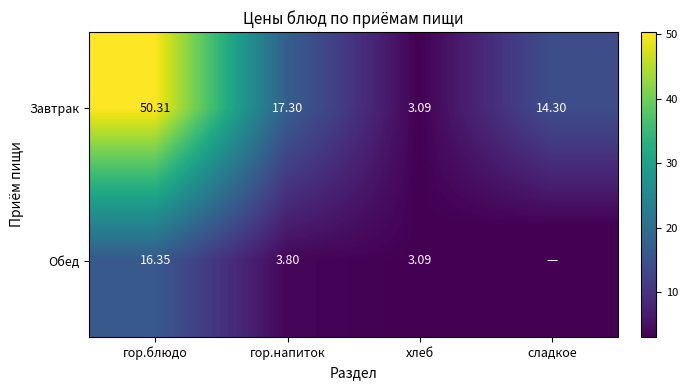

Which category has the lowest value in the Завтрак series?

хлеб